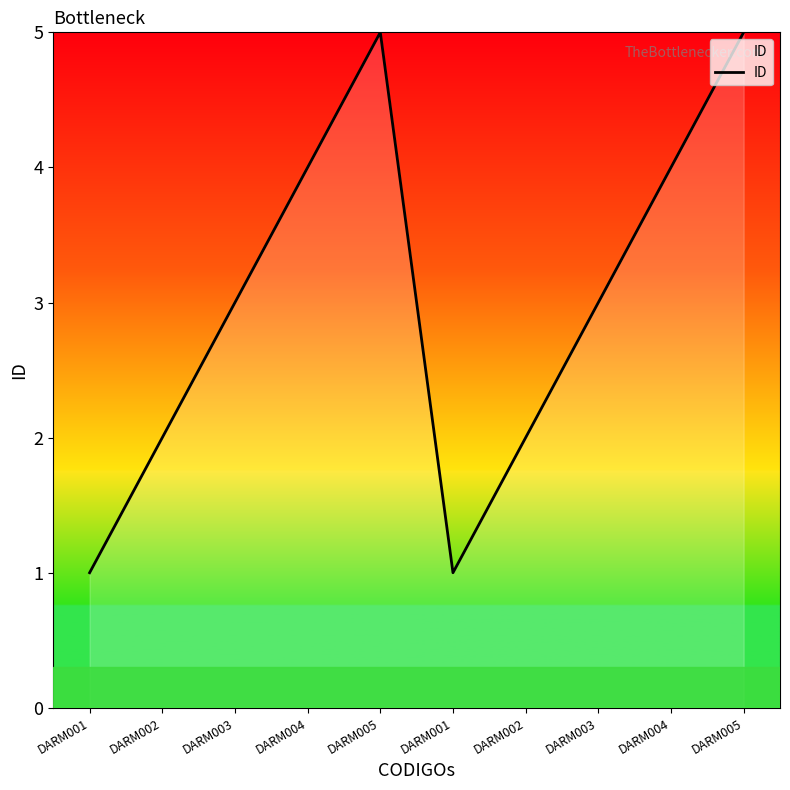

Reading left to right, what are all the values shown in this chart?

1	2	3	4	5	1	2	3	4	5